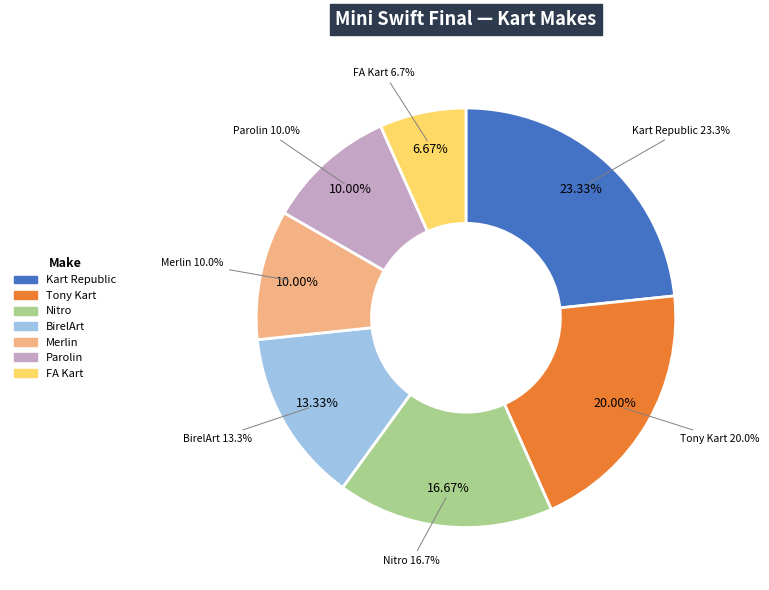

Rank the categories by value from lowest to highest.

FA Kart, Merlin, Parolin, BirelArt, Nitro, Tony Kart, Kart Republic